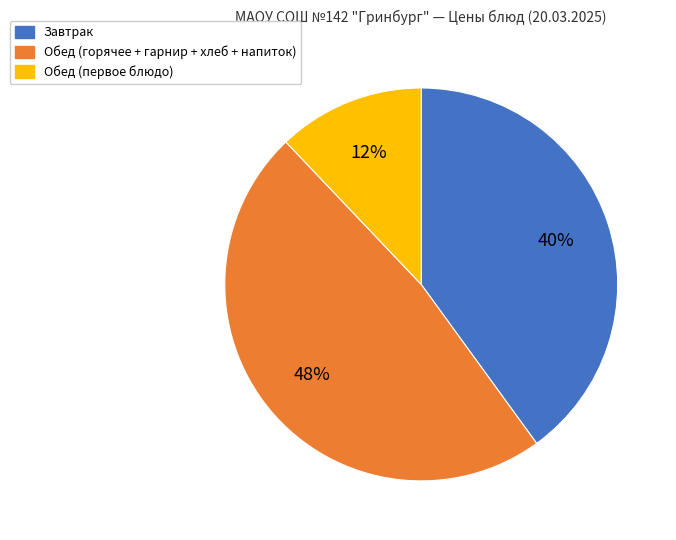

To the nearest percent, what is the difference between the largest and smallest slice percentages?

36%